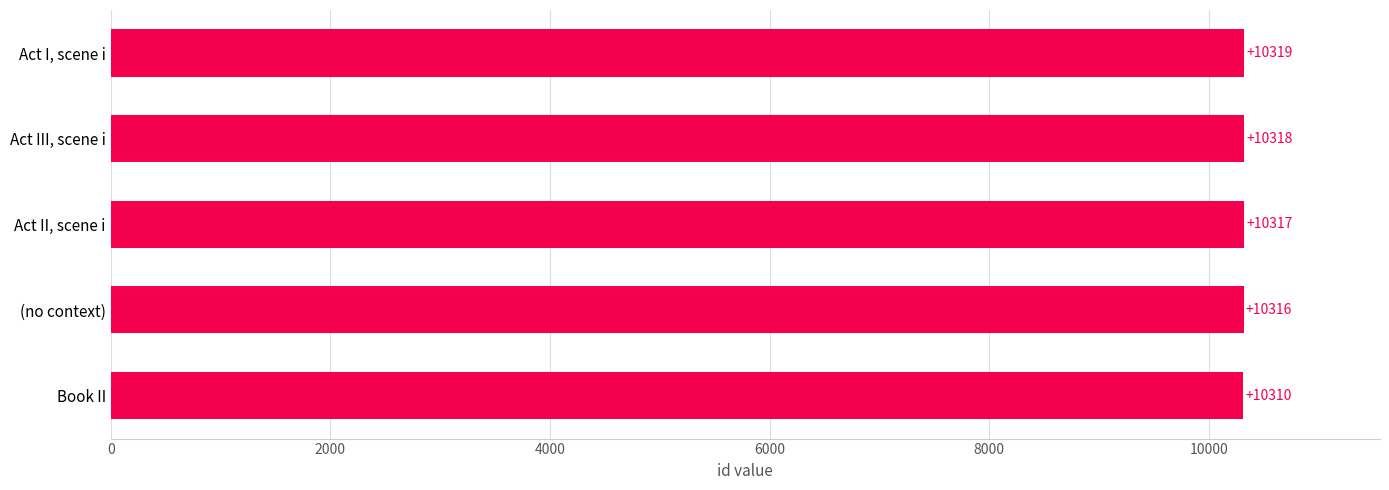

Reading top to bottom, transcribe all the data shown in this chart.

10319	10318	10317	10316	10310